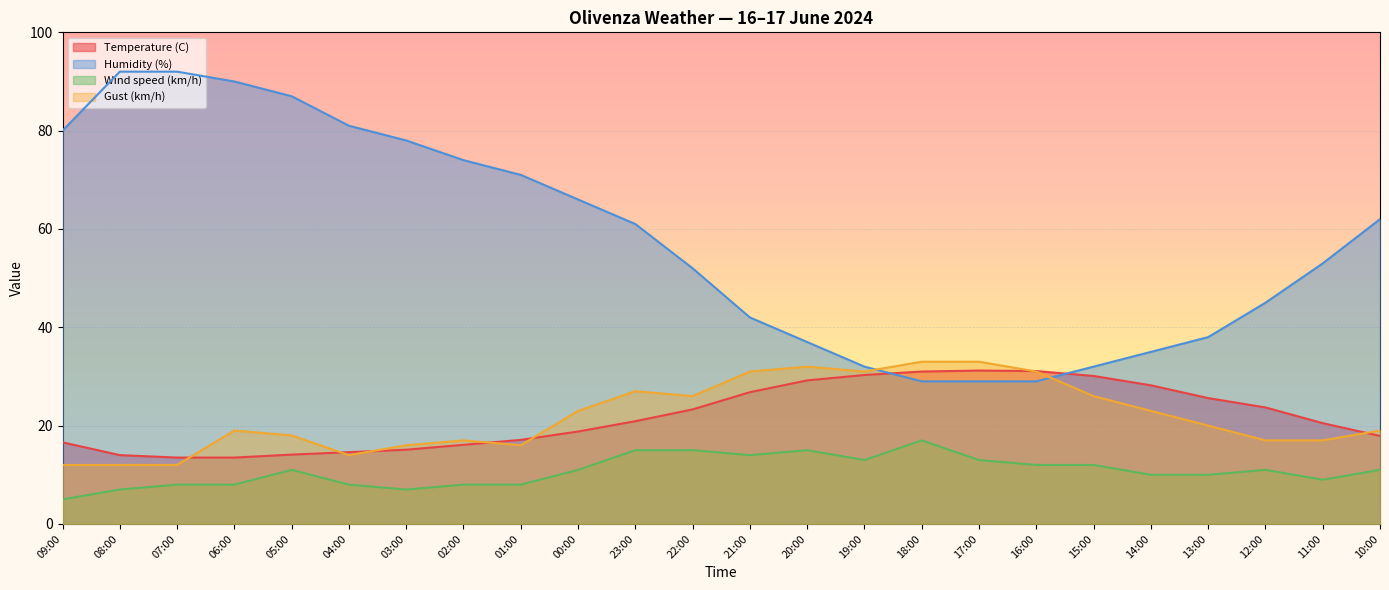

Reading right to left, list all the values displayed in this chart.

Temperature (C): 10:00=17.9	11:00=20.5	12:00=23.7	13:00=25.6	14:00=28.2	15:00=30.1	16:00=31.1	17:00=31.2	18:00=31.0	19:00=30.3	20:00=29.2	21:00=26.8	22:00=23.3	23:00=20.9	00:00=18.8	01:00=17.1	02:00=16.1	03:00=15.1	04:00=14.6	05:00=14.1	06:00=13.5	07:00=13.5	08:00=14.0	09:00=16.6
Humidity (%): 10:00=62.0	11:00=53.0	12:00=45.0	13:00=38.0	14:00=35.0	15:00=32.0	16:00=29.0	17:00=29.0	18:00=29.0	19:00=32.0	20:00=37.0	21:00=42.0	22:00=52.0	23:00=61.0	00:00=66.0	01:00=71.0	02:00=74.0	03:00=78.0	04:00=81.0	05:00=87.0	06:00=90.0	07:00=92.0	08:00=92.0	09:00=80.0
Wind speed (km/h): 10:00=11.0	11:00=9.0	12:00=11.0	13:00=10.0	14:00=10.0	15:00=12.0	16:00=12.0	17:00=13.0	18:00=17.0	19:00=13.0	20:00=15.0	21:00=14.0	22:00=15.0	23:00=15.0	00:00=11.0	01:00=8.0	02:00=8.0	03:00=7.0	04:00=8.0	05:00=11.0	06:00=8.0	07:00=8.0	08:00=7.0	09:00=5.0
Gust (km/h): 10:00=19.0	11:00=17.0	12:00=17.0	13:00=20.0	14:00=23.0	15:00=26.0	16:00=31.0	17:00=33.0	18:00=33.0	19:00=31.0	20:00=32.0	21:00=31.0	22:00=26.0	23:00=27.0	00:00=23.0	01:00=16.0	02:00=17.0	03:00=16.0	04:00=14.0	05:00=18.0	06:00=19.0	07:00=12.0	08:00=12.0	09:00=12.0